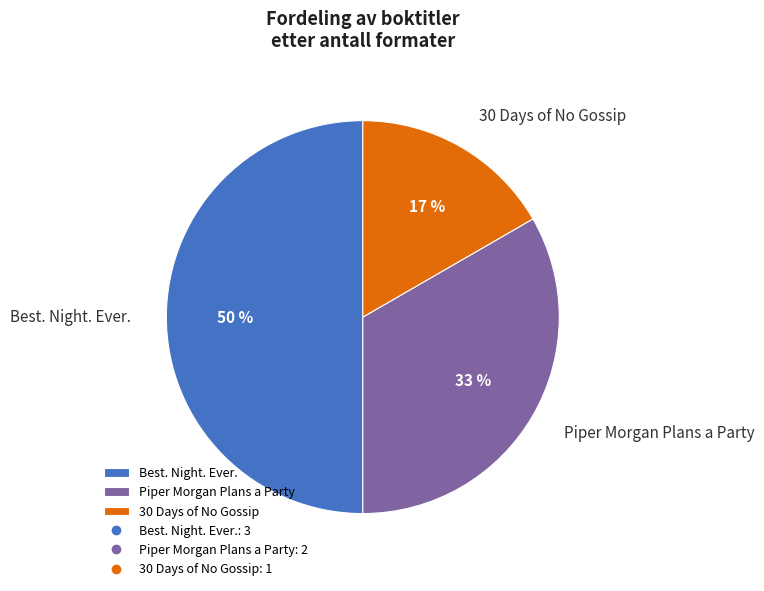

To the nearest percent, what is the combined percentage of 30 Days of No Gossip and Best. Night. Ever.?

67%